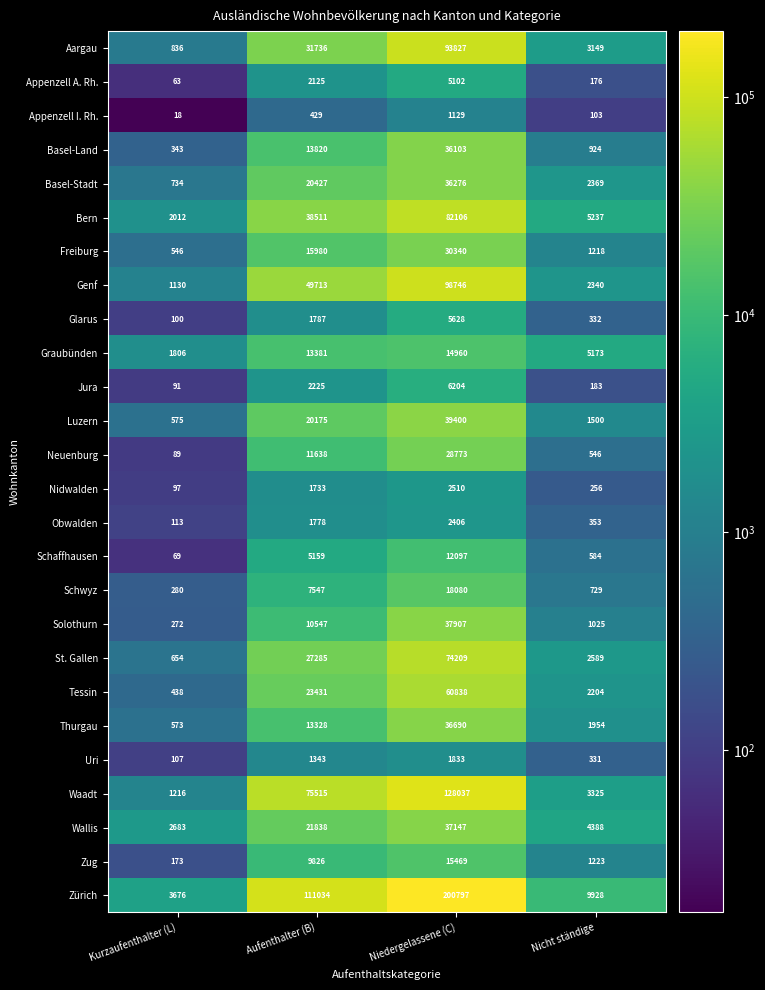

At Aufenthalter (B), list the series in order from largest to smallest.

Zürich, Waadt, Genf, Bern, Aargau, St. Gallen, Tessin, Wallis, Basel-Stadt, Luzern, Freiburg, Basel-Land, Graubünden, Thurgau, Neuenburg, Solothurn, Zug, Schwyz, Schaffhausen, Jura, Appenzell A. Rh., Glarus, Obwalden, Nidwalden, Uri, Appenzell I. Rh.